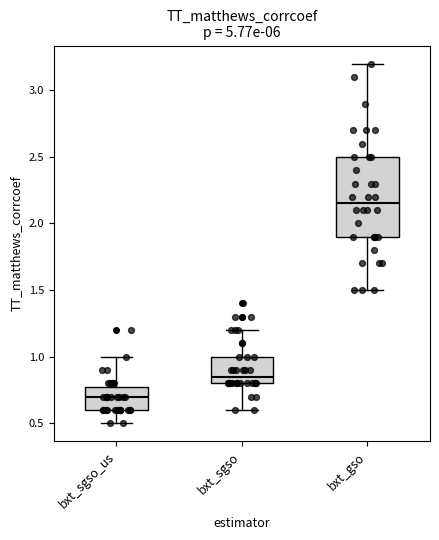

Reading left to right, read every box against the y-axis: the position of its median line, the range the box covers, and the ends of its whiskers. The values are not printed on the chart, so give them approximately, as read against the axis.

bxt_sgso_us: median 0.70, box 0.60 to 0.80, whiskers 0.50 to 1.00
bxt_sgso: median 0.85, box 0.80 to 1.00, whiskers 0.60 to 1.20
bxt_gso: median 2.15, box 1.90 to 2.50, whiskers 1.50 to 3.20